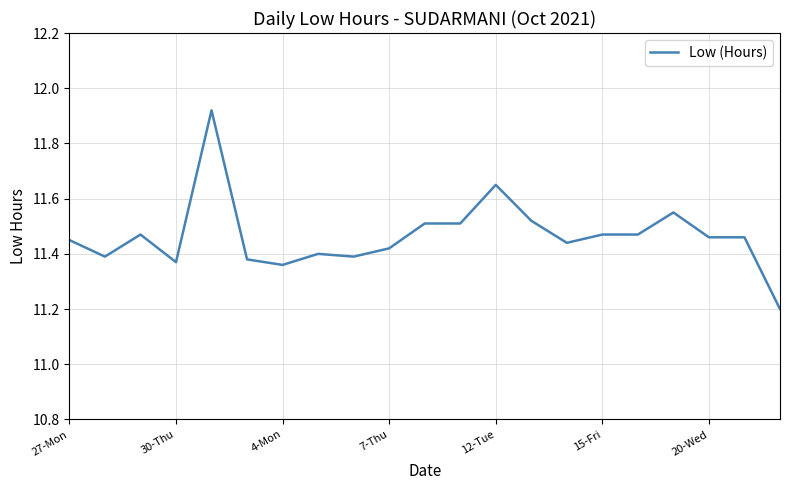

What is the difference between the maximum and minimum values?

0.7